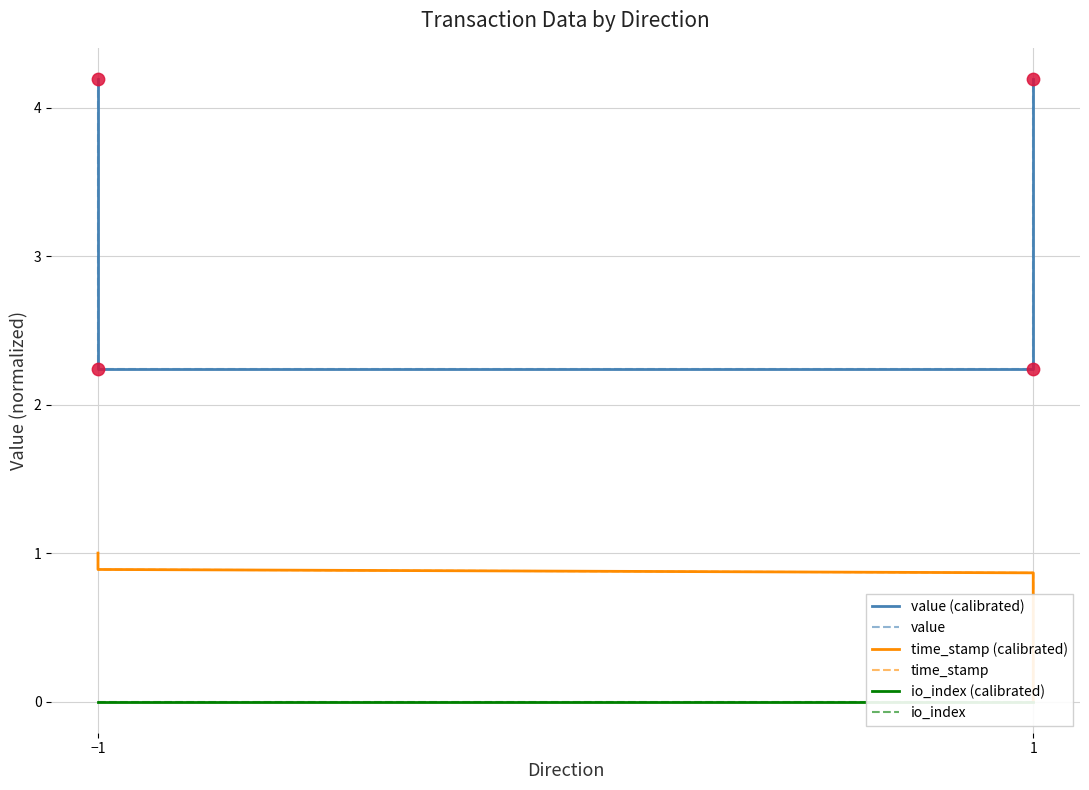

Which series has the widest spread of Y values?

value (calibrated)